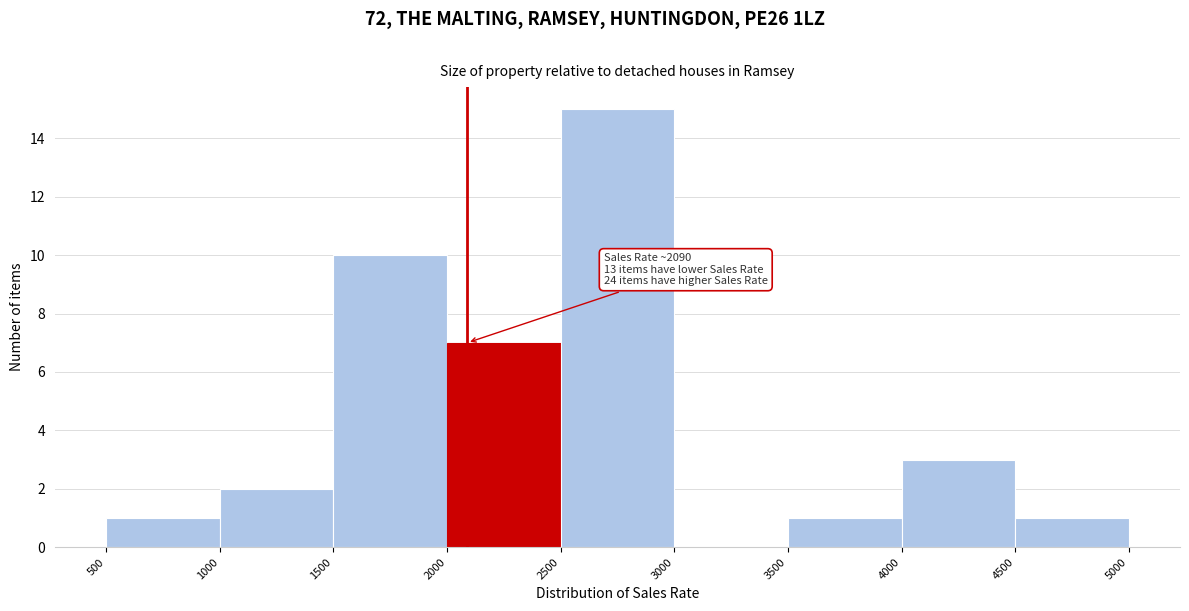

Over which range of the x-axis is the bar tallest?

2500 to 3000